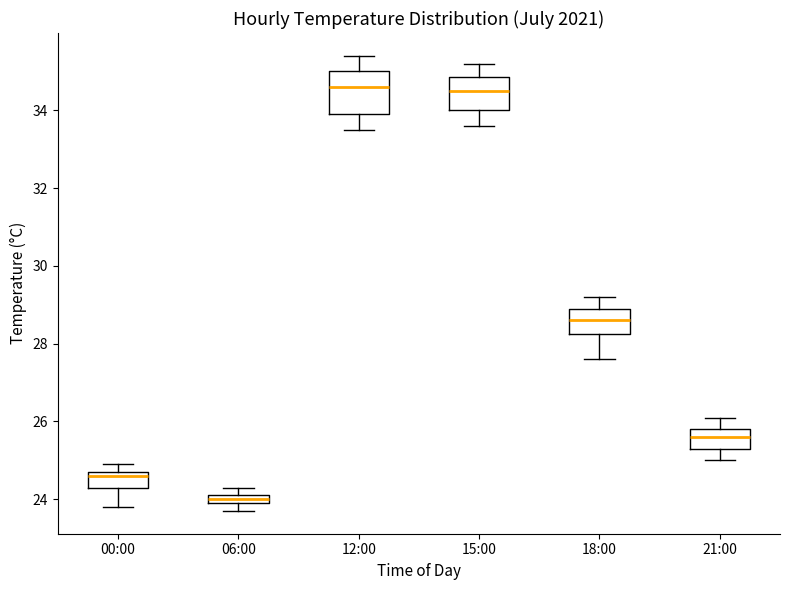

Comparing the boxes themselves (not the whiskers), which one is the tallest?

12:00